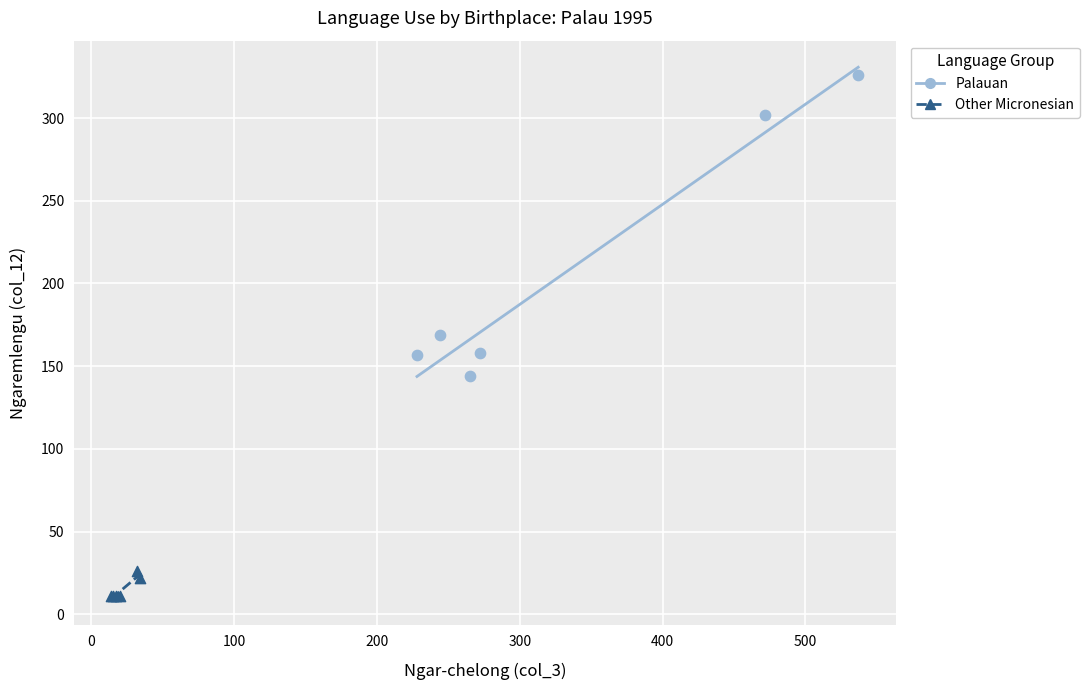

Which series has the widest spread of Y values?

Palauan